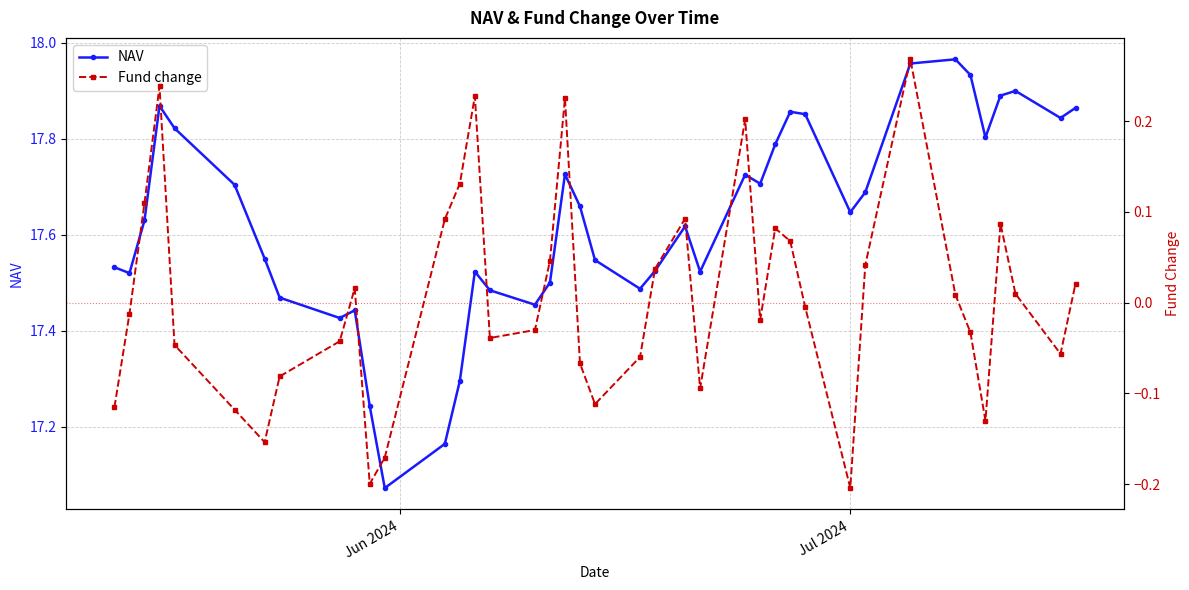

What is the greatest value displayed?

18.0